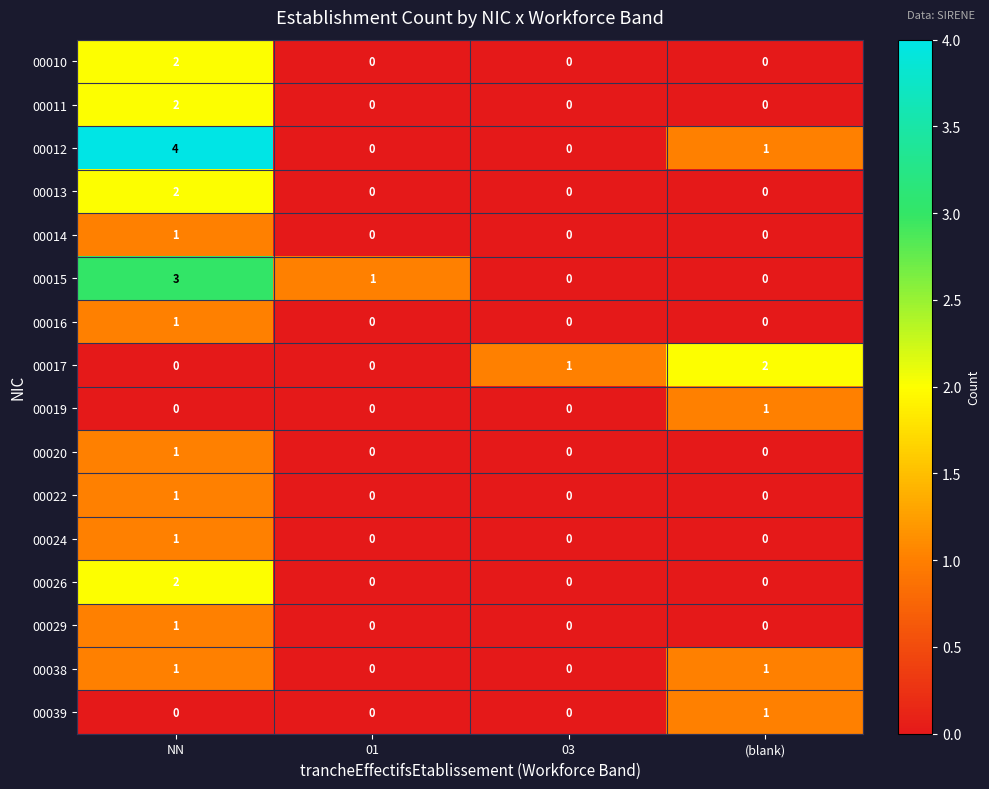

How many series are shown in this chart?

16